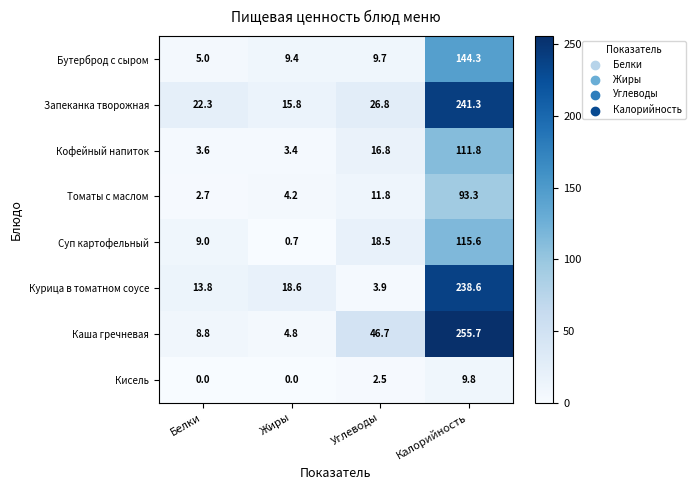

What is the difference between the maximum and minimum values in the Кофейный напиток series?

108.4